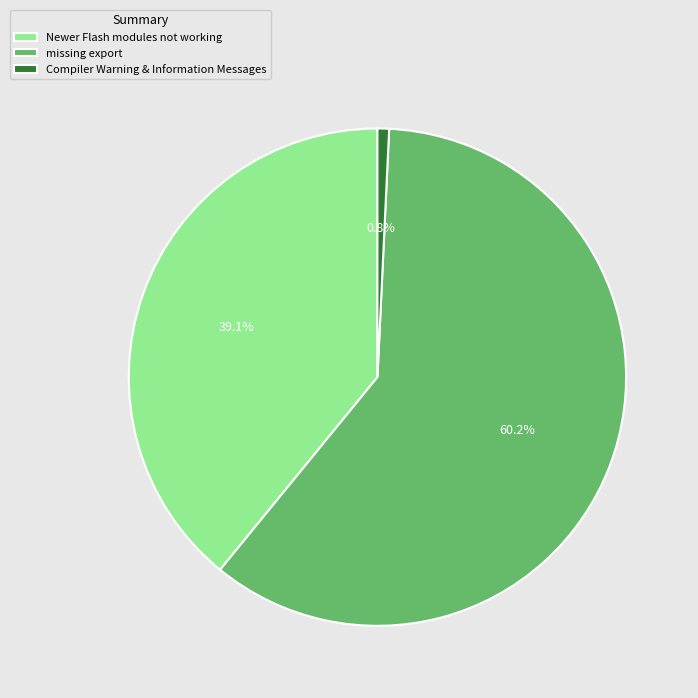

Is the sum of Newer Flash modules not working and Compiler Warning & Information Messages greater than half?

No